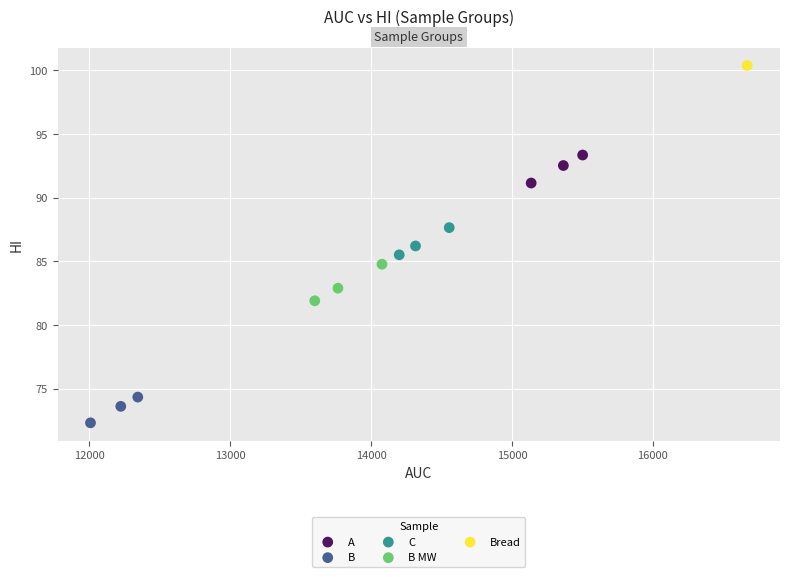

Which series reaches the minimum Y coordinate?

B